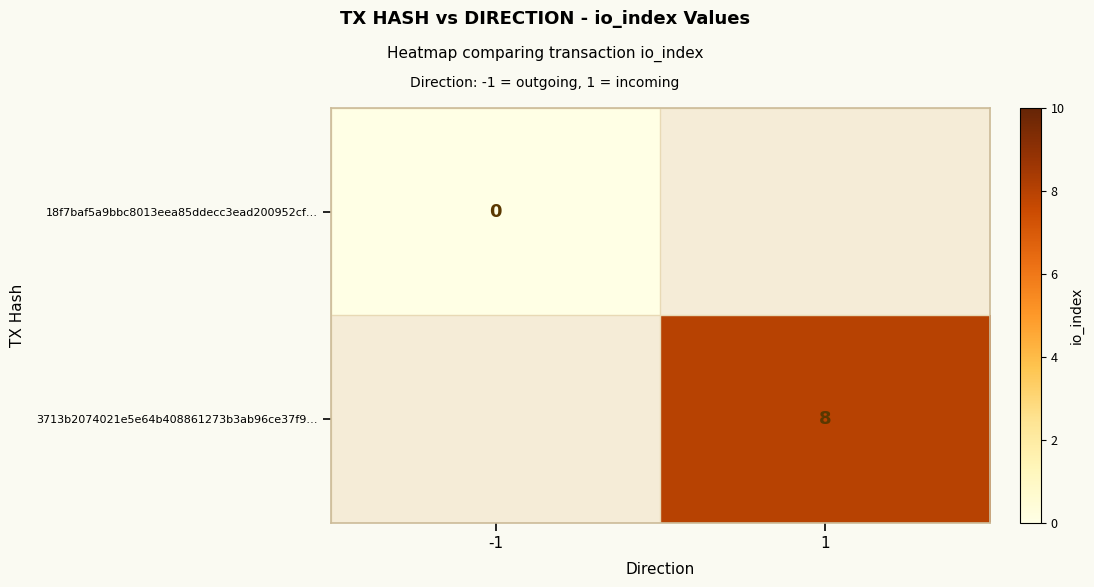

The value of 3713b2074021e5e64b408861273b3ab96ce37f9… at 1 is 2. True or false?

False